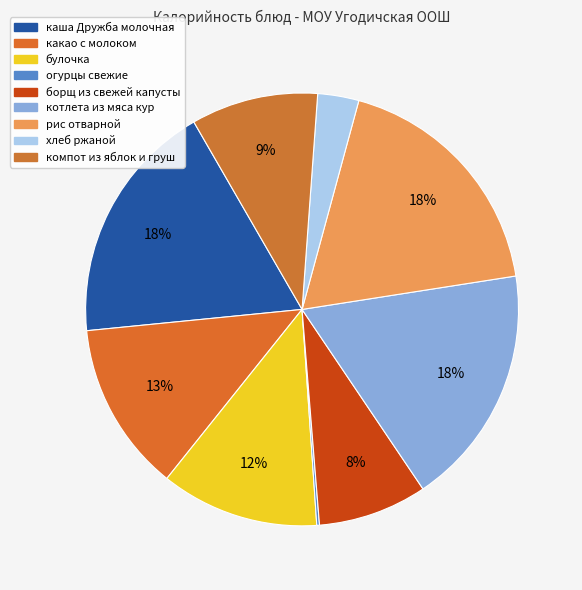

The хлеб ржаной slice represents 1% of the pie. True or false?

False